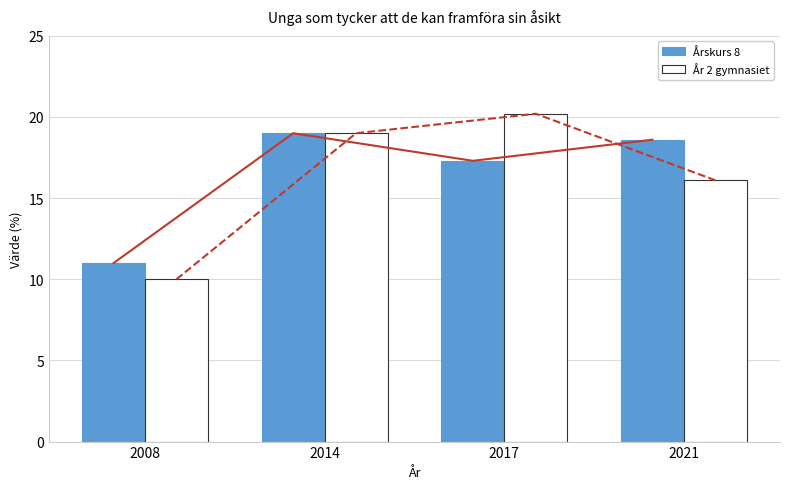

What are all the series names shown in the legend?

Årskurs 8, År 2 gymnasiet